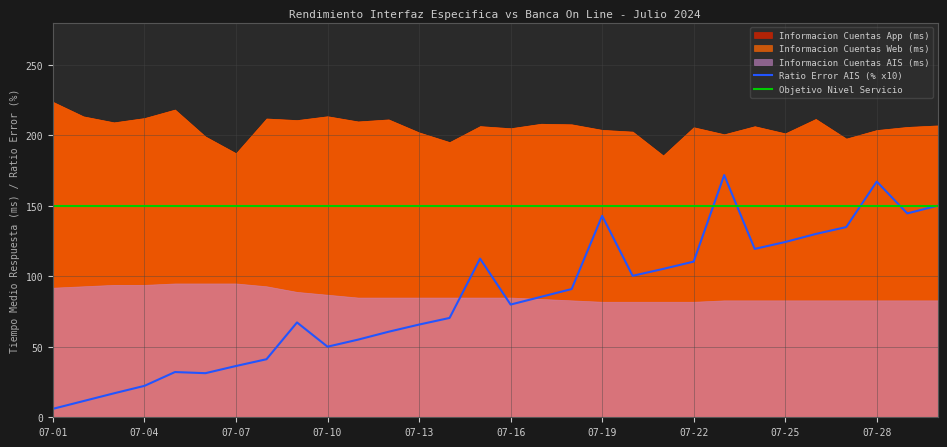

List the labels in order of Ratio Error AIS (%) value, smallest first.

07-01, 07-02, 07-03, 07-04, 07-06, 07-05, 07-07, 07-08, 07-10, 07-11, 07-12, 07-13, 07-09, 07-14, 07-16, 07-17, 07-18, 07-20, 07-21, 07-22, 07-15, 07-24, 07-25, 07-26, 07-27, 07-19, 07-29, 07-30, 07-28, 07-23